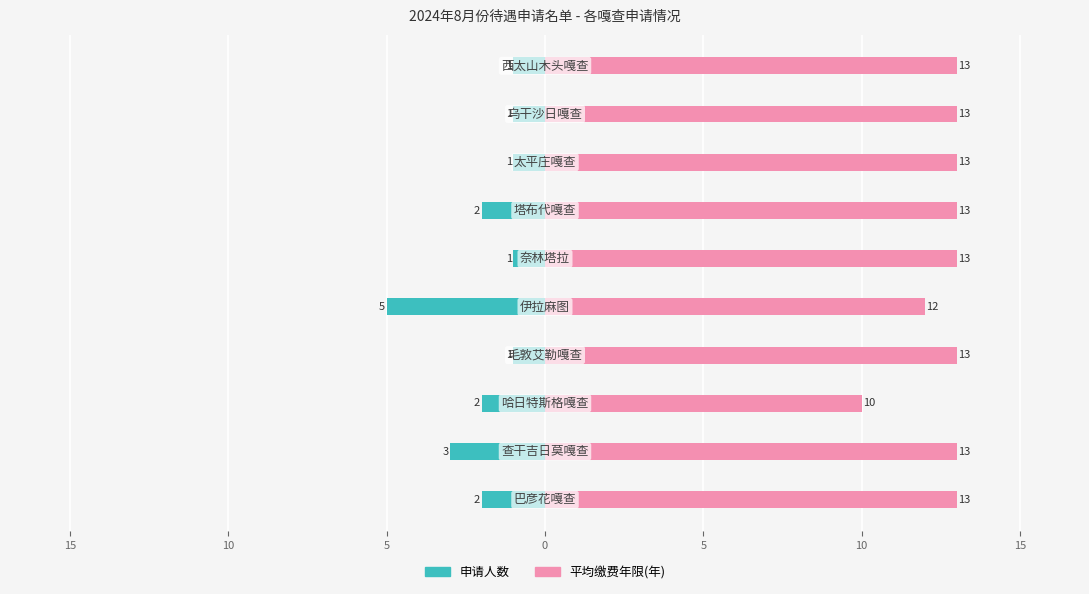

The value of 平均缴费年限 at 10 is 10. True or false?

True